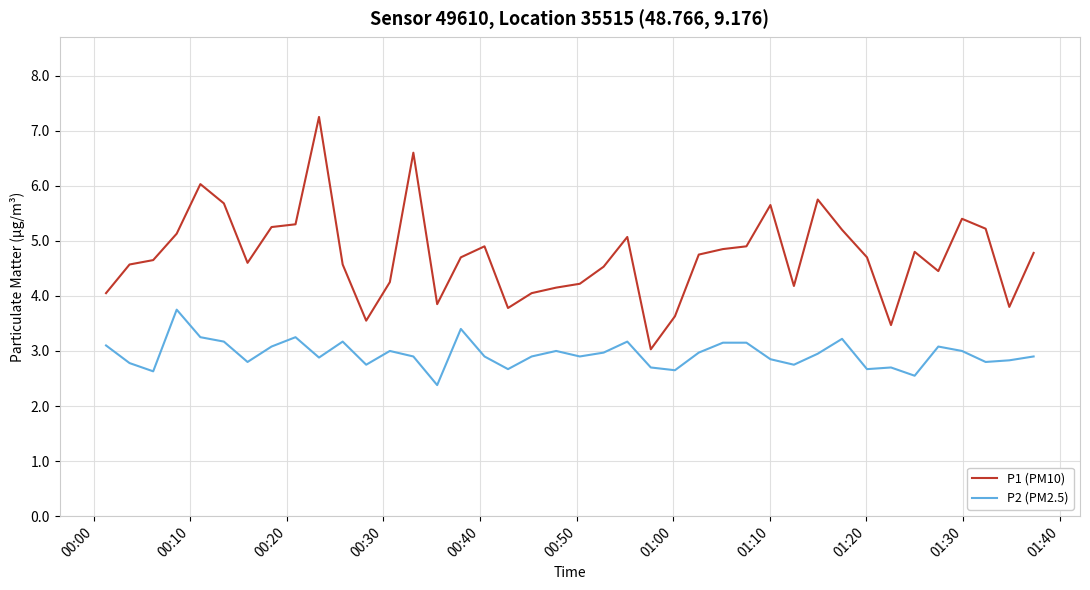

Which series has the widest spread of values?

P1 (PM10)